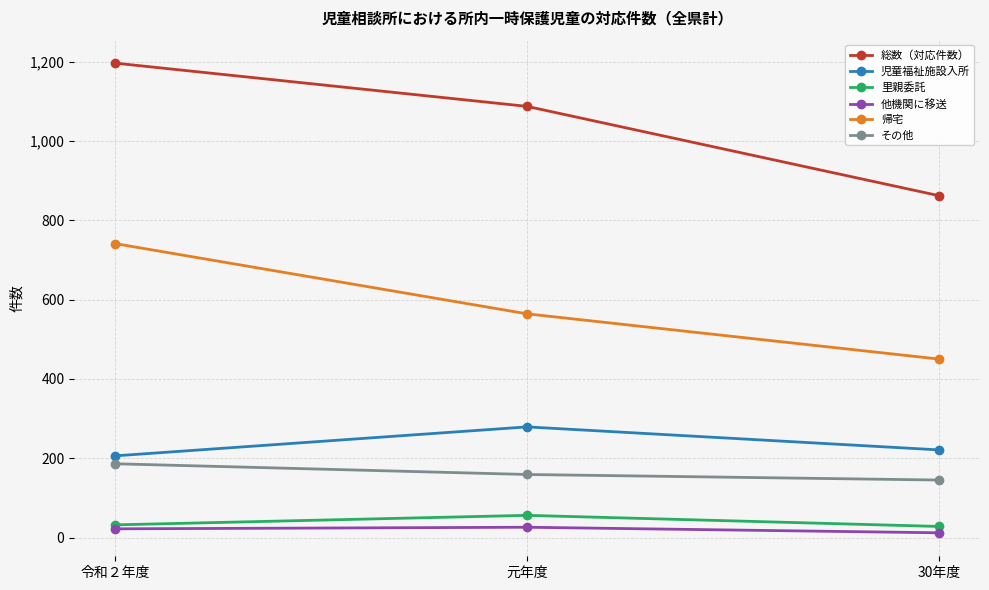

What value does the 総数（対応件数） series have at 元年度, to the nearest 50?

1100